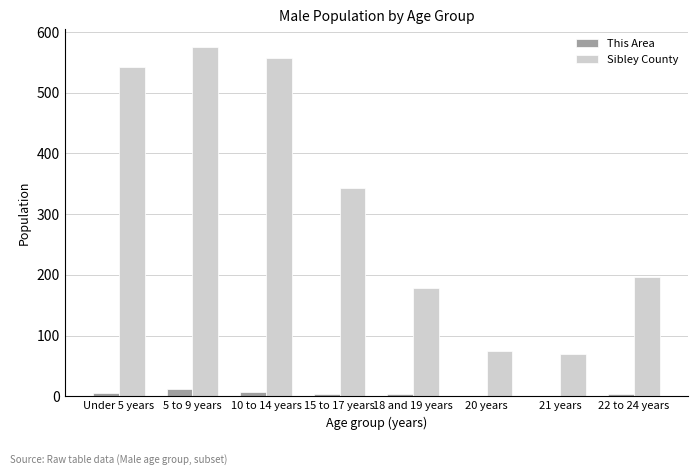

Count the number of data series in this chart.

2